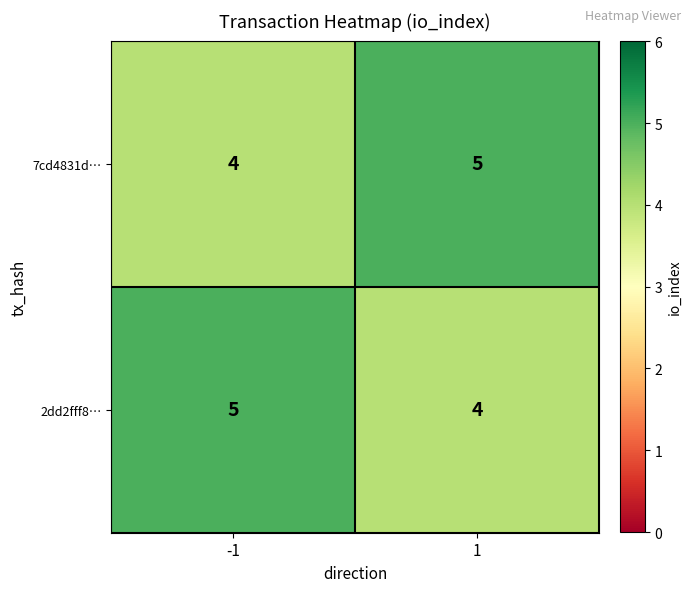

What is the sum of the 7cd4831d… values at 1 and -1?

9